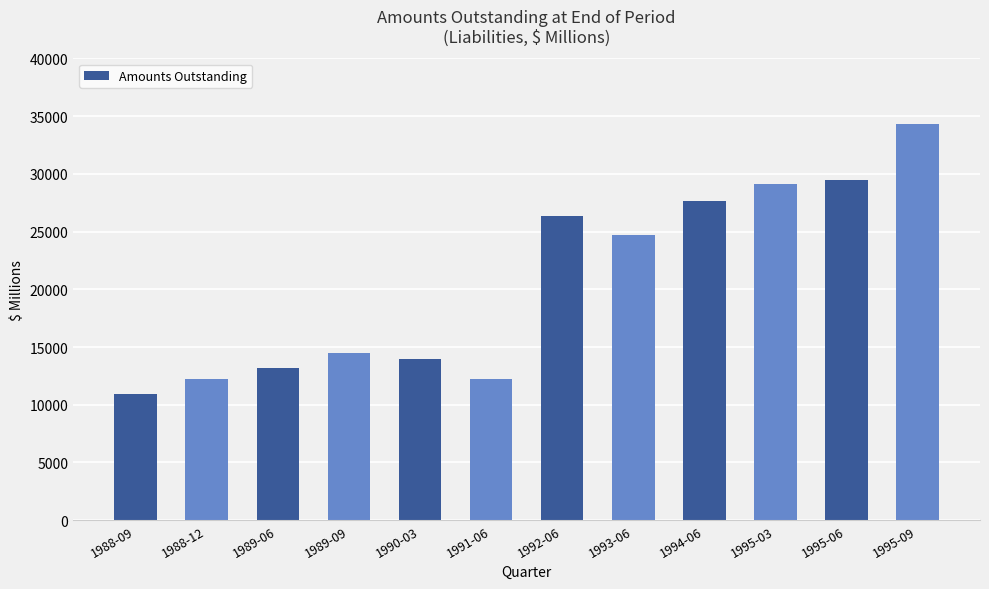

Count the number of categories in the chart.

12